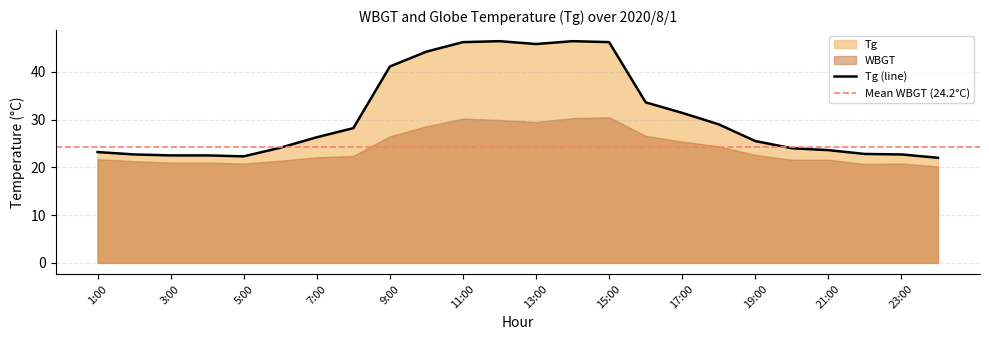

What is the value of the 10th point from the left?

44.2